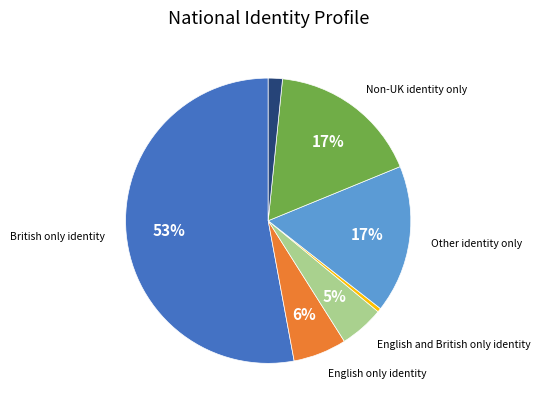

Count the number of slices in the pie.

7